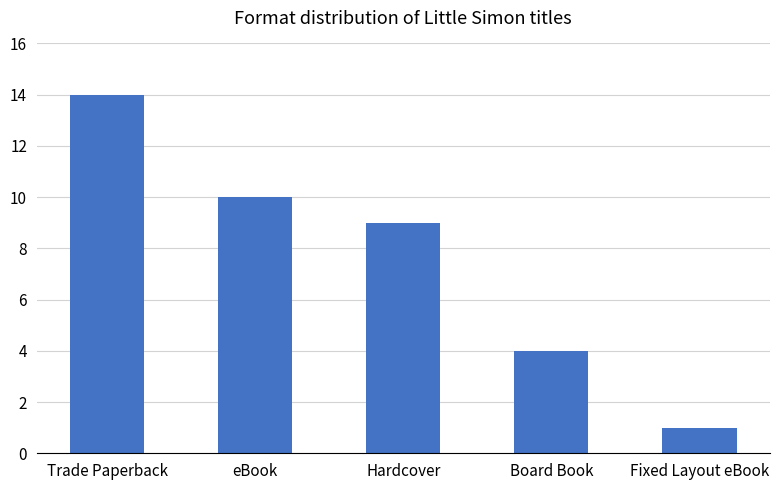

Which has a higher value, Hardcover or eBook?

eBook